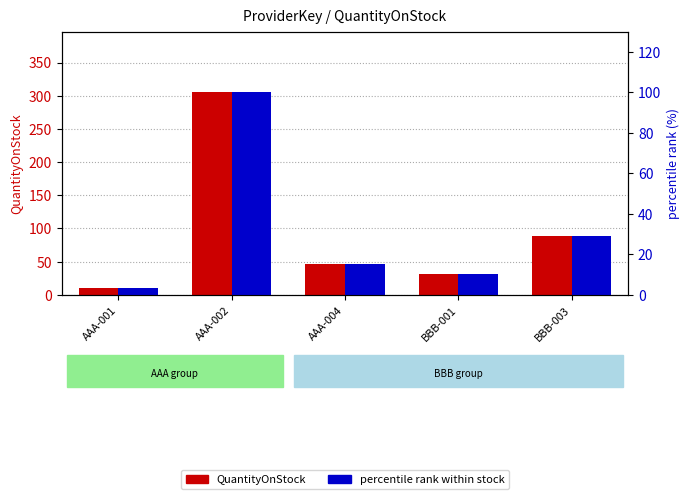

How many bars are there in total?

10